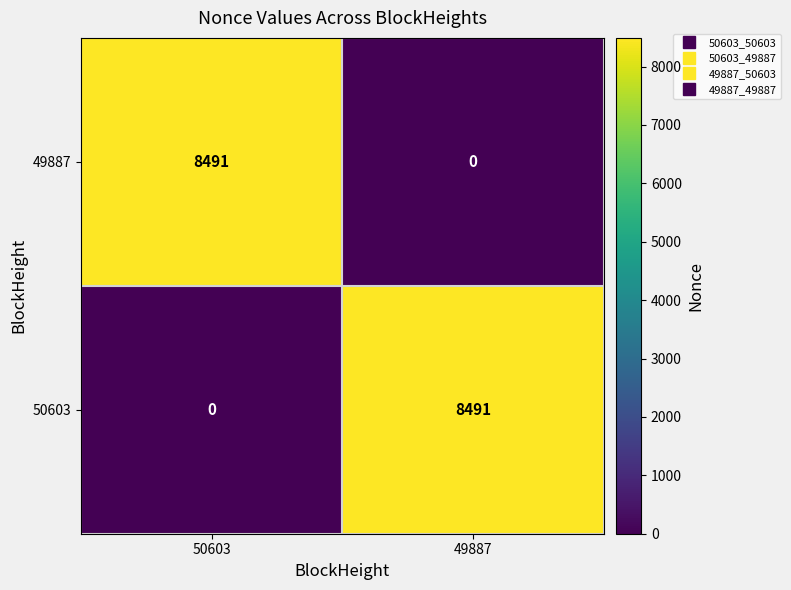

What is the spread (max minus min) of values at 50603?

8491